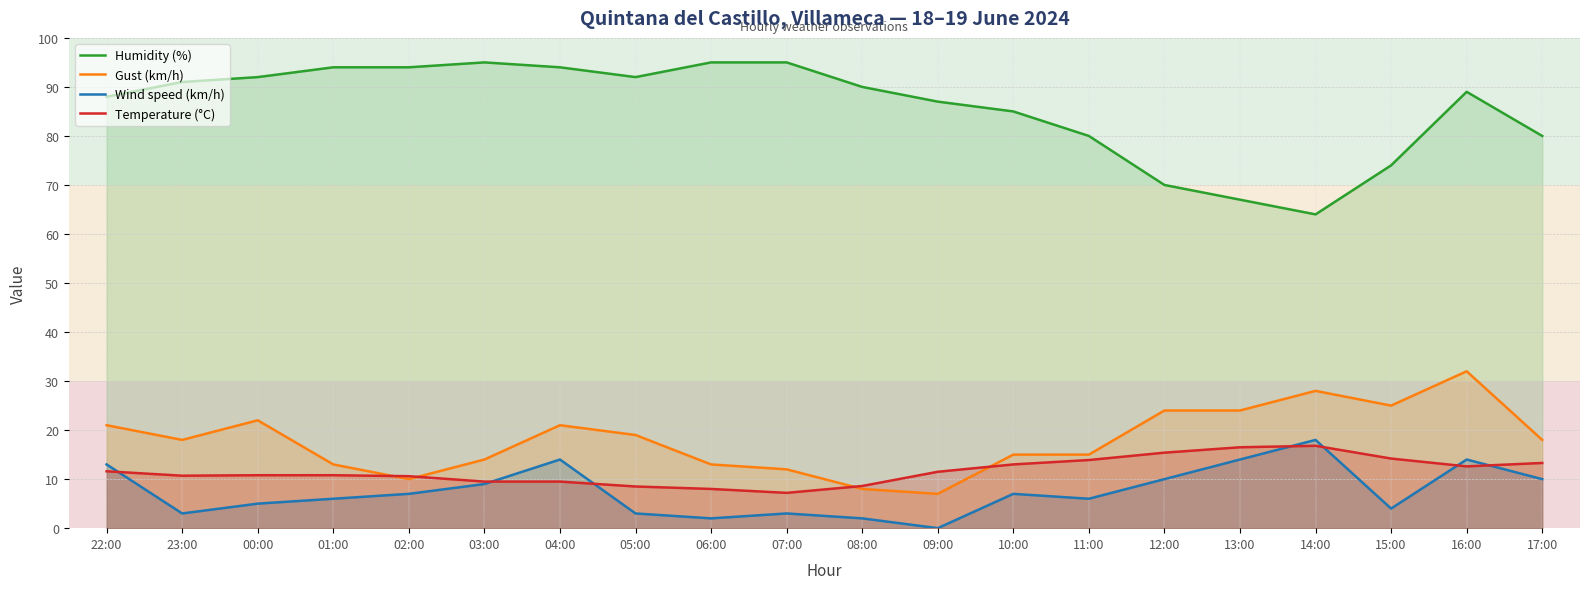

How many series are shown in this chart?

4